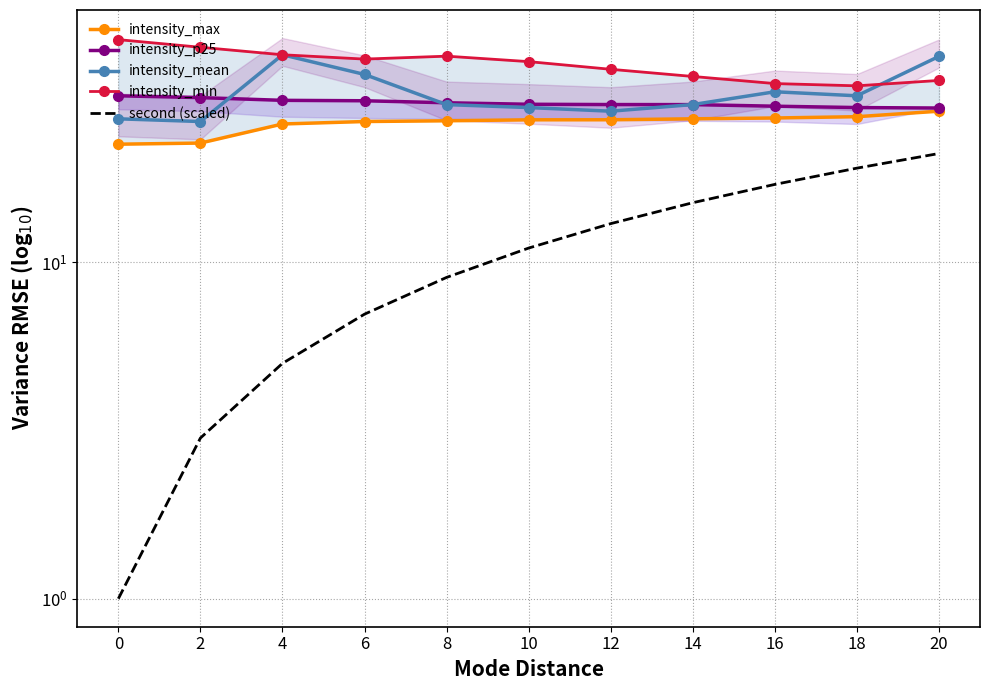

Rank the series at 12 from lowest to highest value.

second (scaled), intensity_max, intensity_mean, intensity_p25, intensity_min